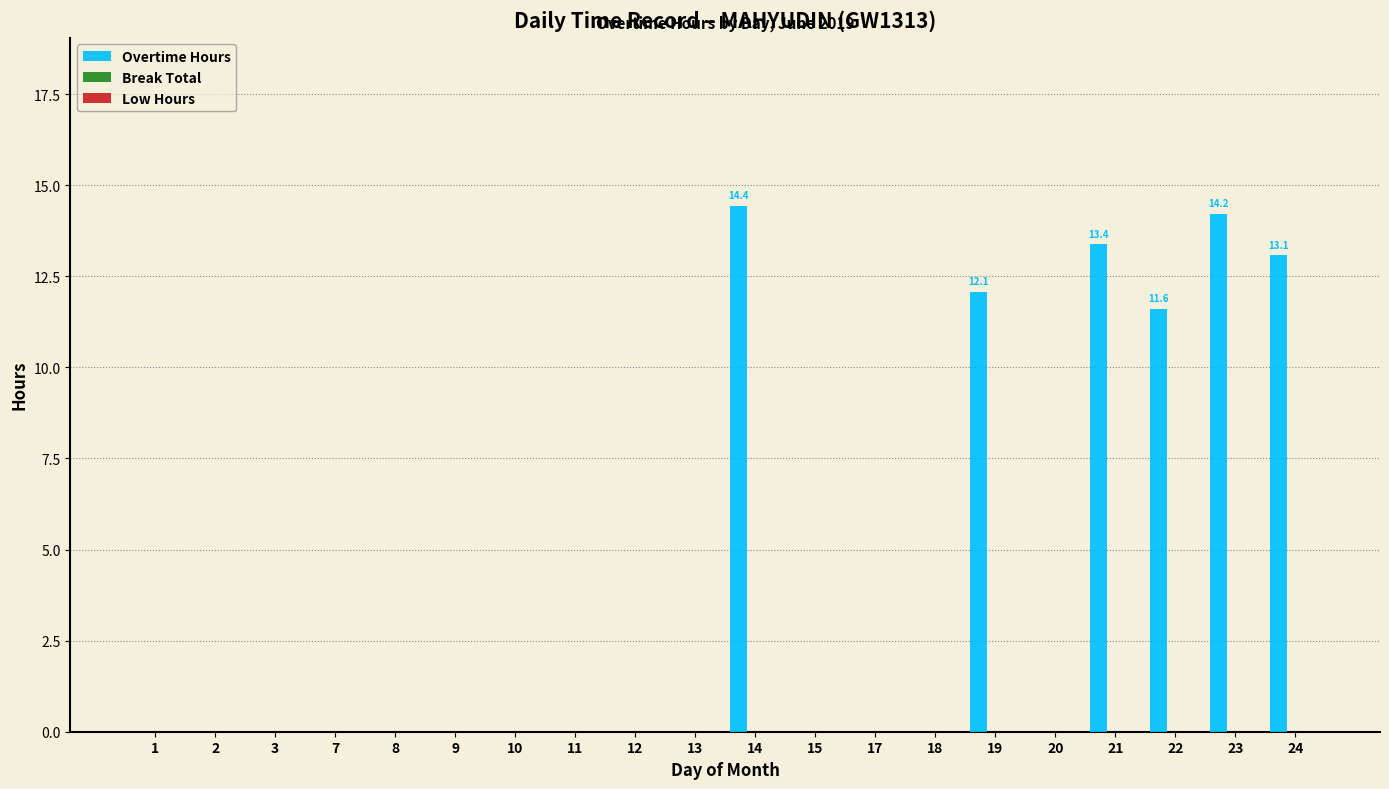

Does the chart contain stacked bars?

No